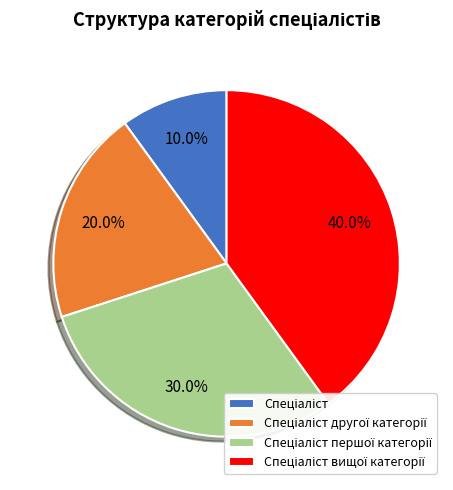

Does any single category account for the majority?

No